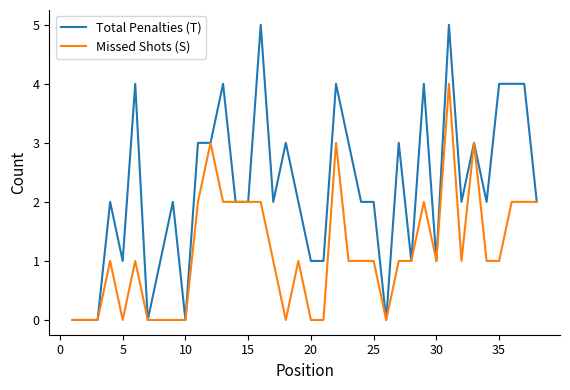

Which series has the largest range (max minus min)?

Total Penalties (T)